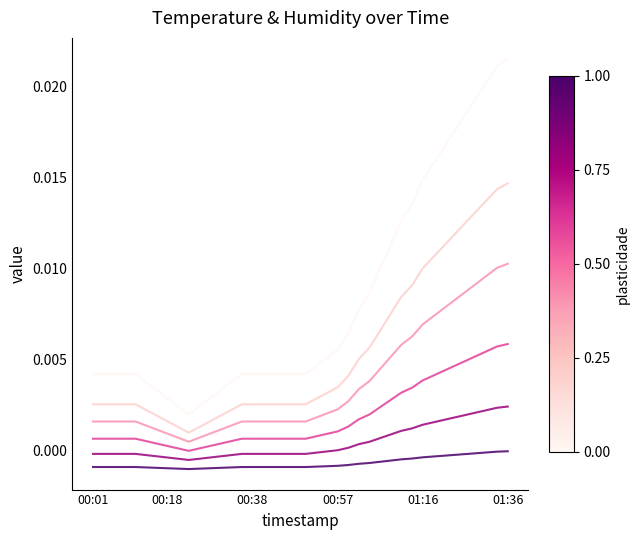

The value at 01:26 is 0.0. True or false?

True